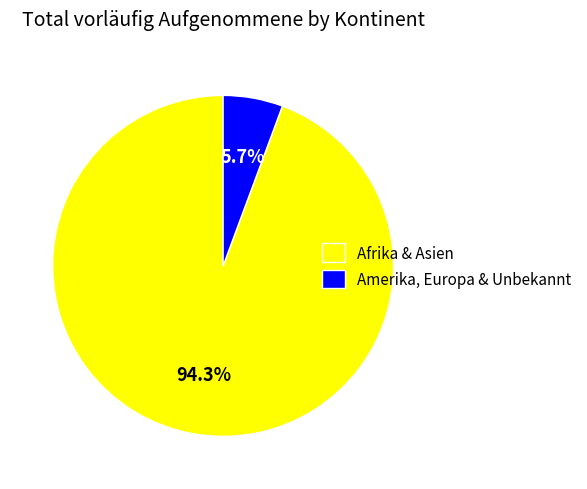

Is there a majority slice in this chart?

Yes